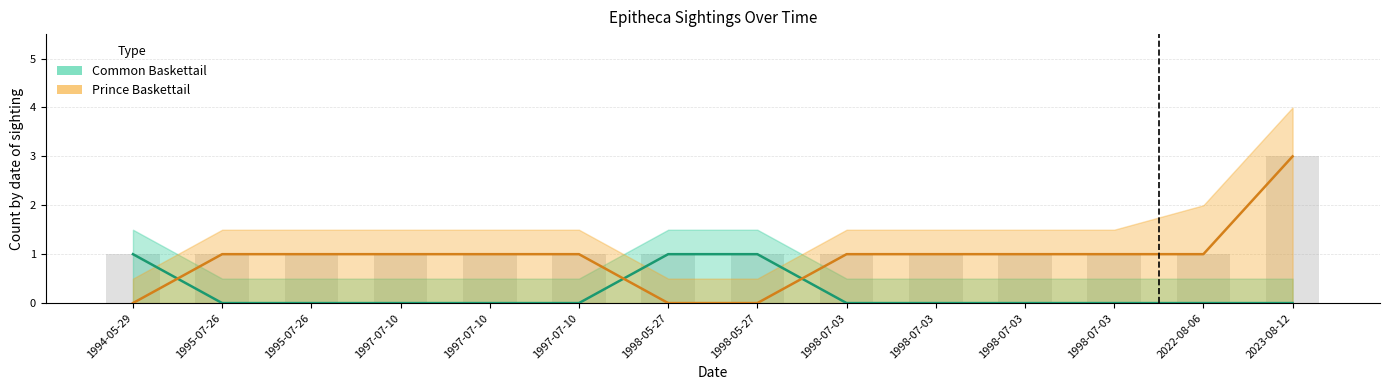

Which has a higher value, 1995-07-26 or 2022-08-06?

1995-07-26